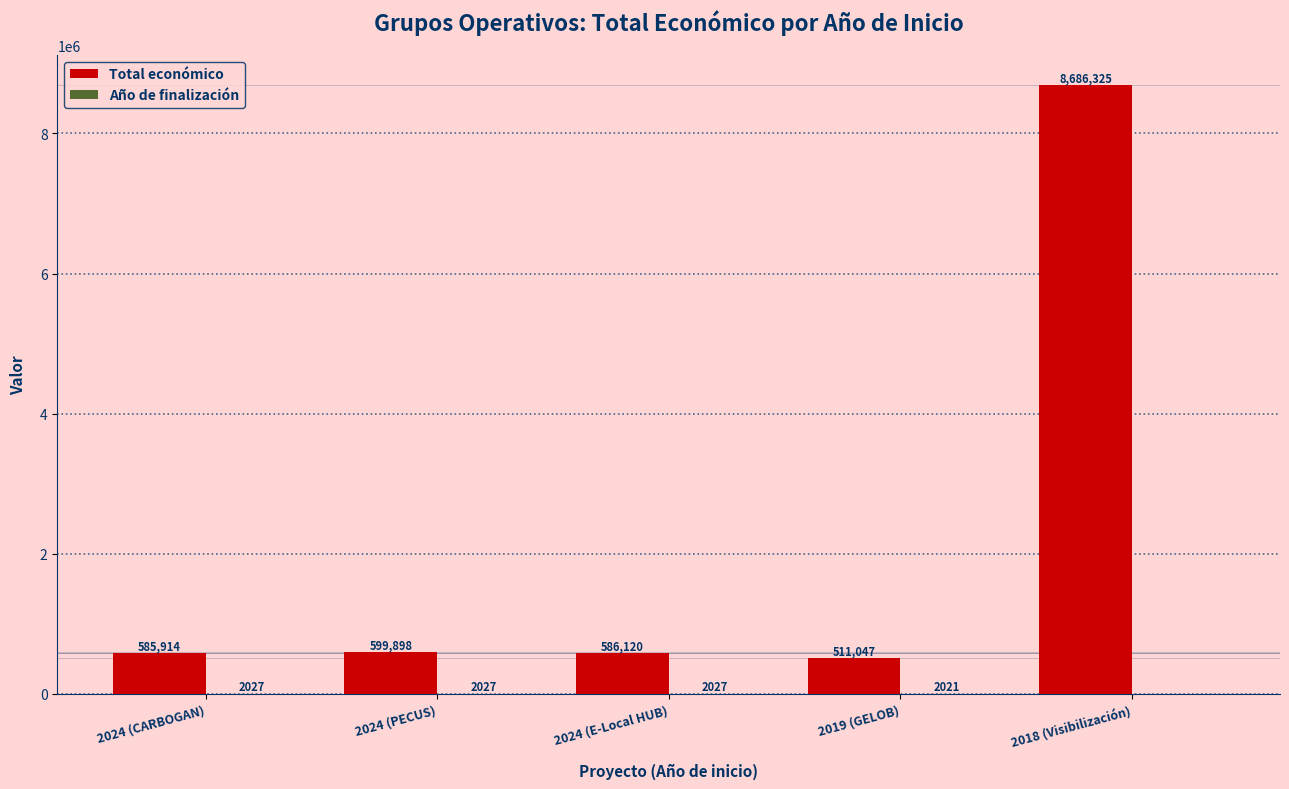

What is the greatest value displayed?

8686325